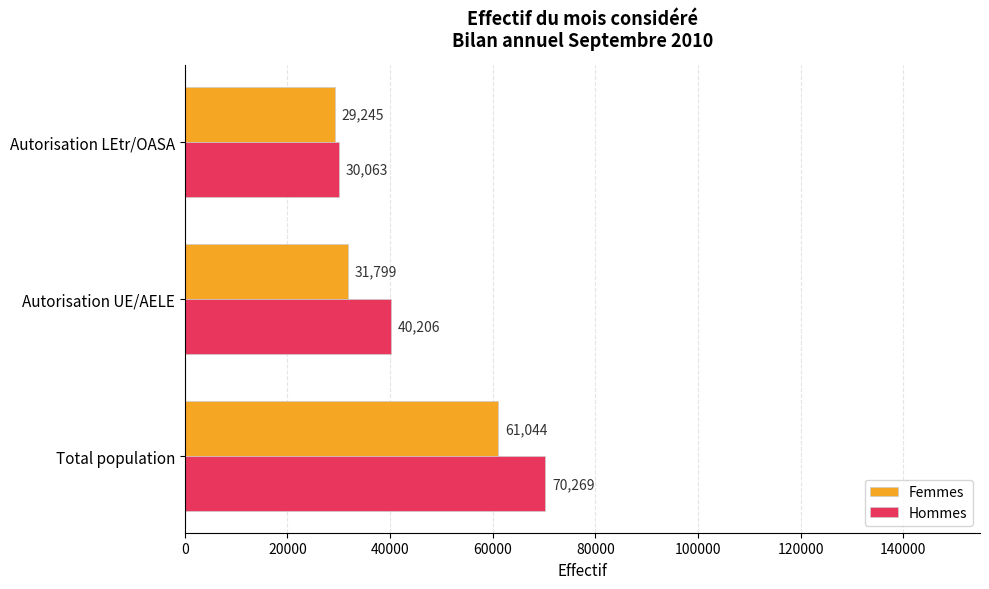

Rank the series by their maximum value, from lowest to highest.

Femmes, Hommes